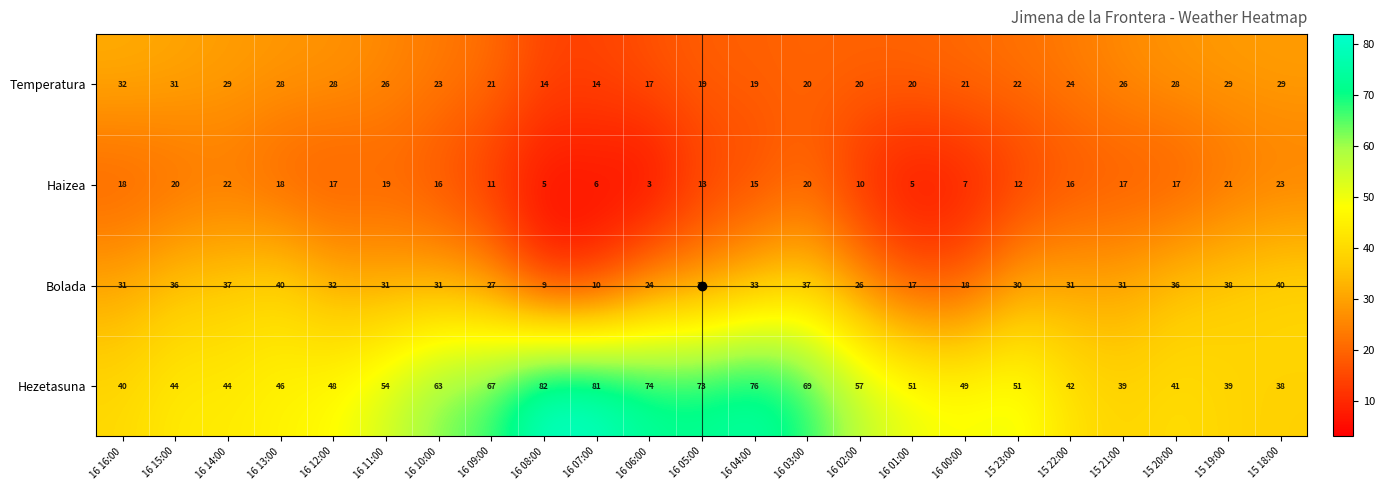

Is it true that Hezetasuna equals 51 at 15 23:00?

True